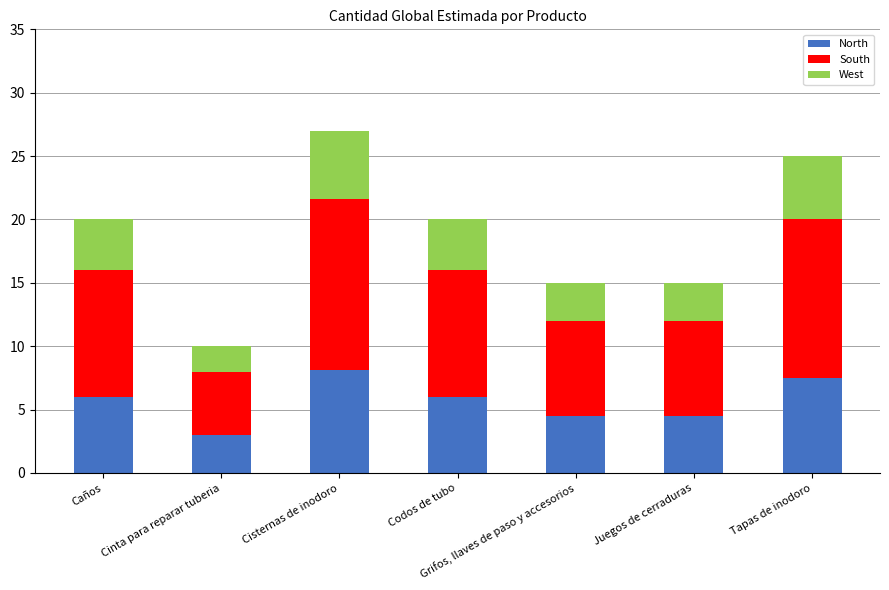

What is the minimum value for North?

3.0